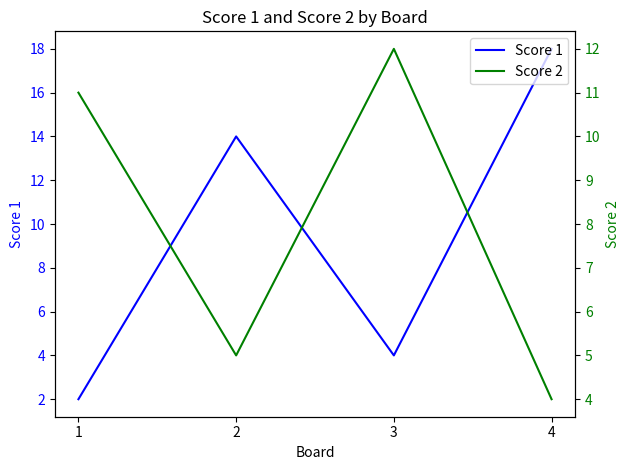

Which label corresponds to the smallest value in the chart?

1